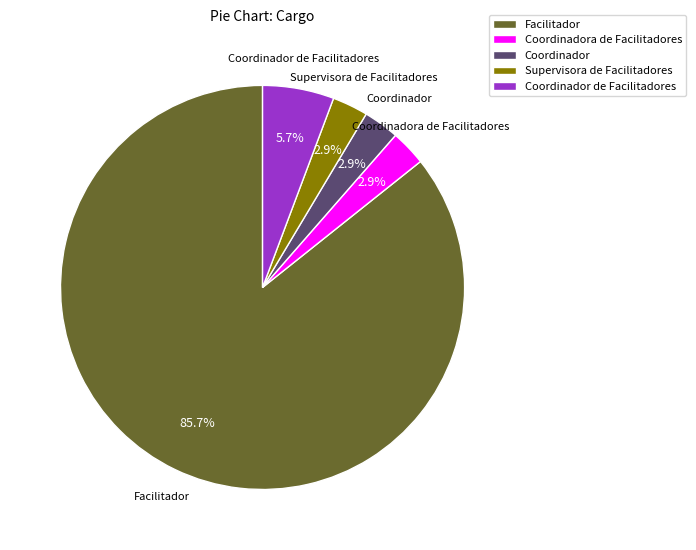

What percentage is NOT represented by Supervisora de Facilitadores?

97.1%